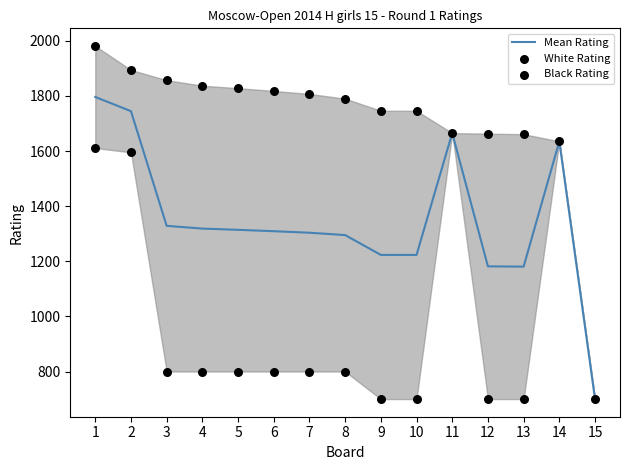

Which series has the widest spread of Y values?

Black Rating